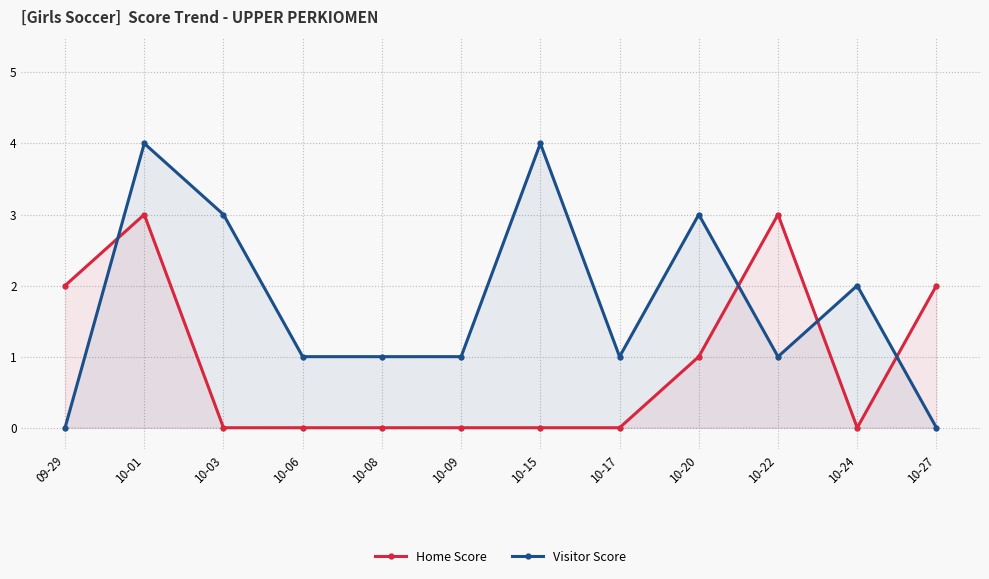

The Visitor Score series shows 1 at 10-22. True or false?

False